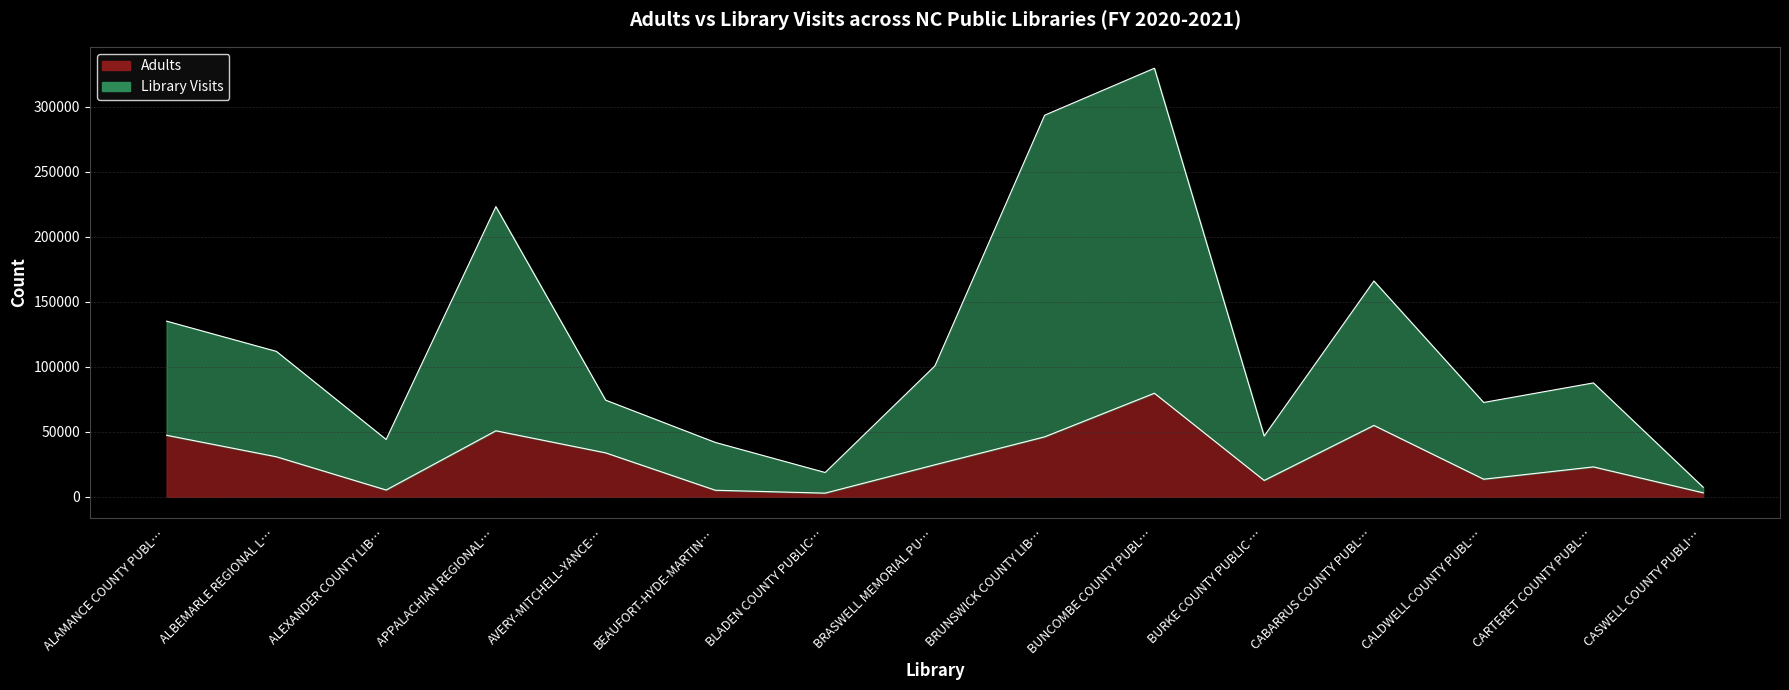

How many interior local valleys does the Library Visits series have?

4